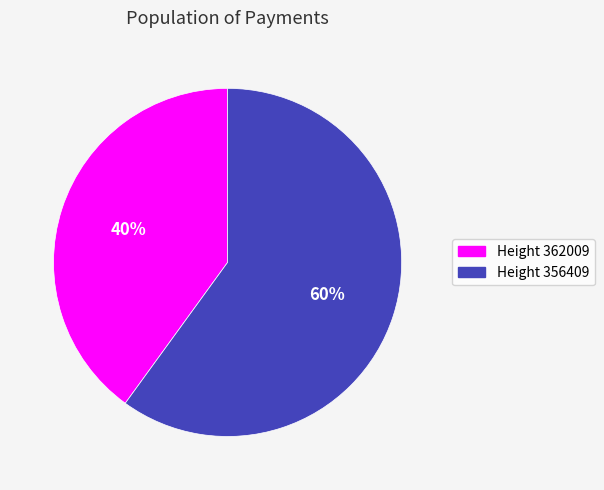

Which category has the smallest portion of the pie?

Height 362009